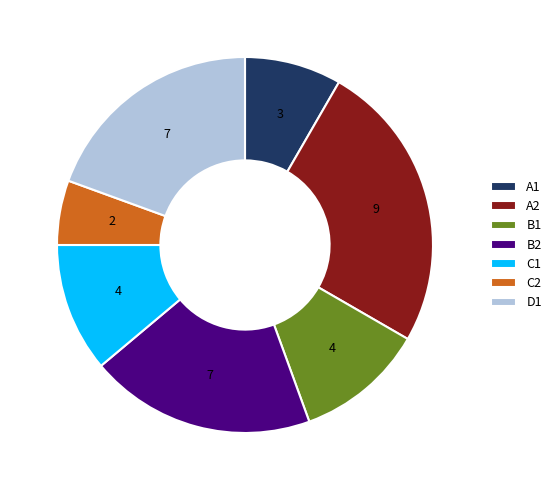

How many segments does this pie chart have?

7